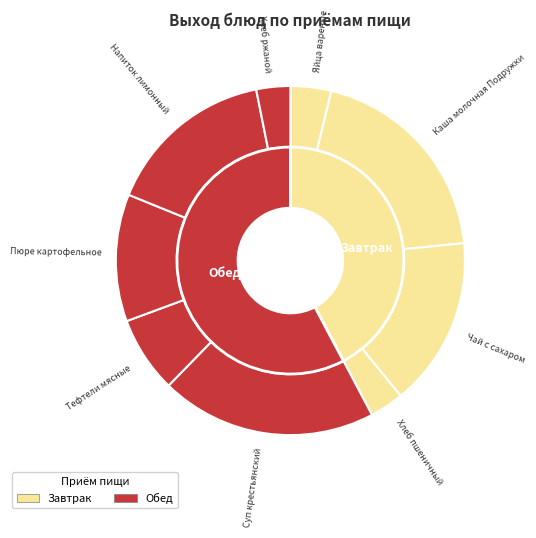

What is the change in value from Яйца вареные to Тефтели мясные?

+42